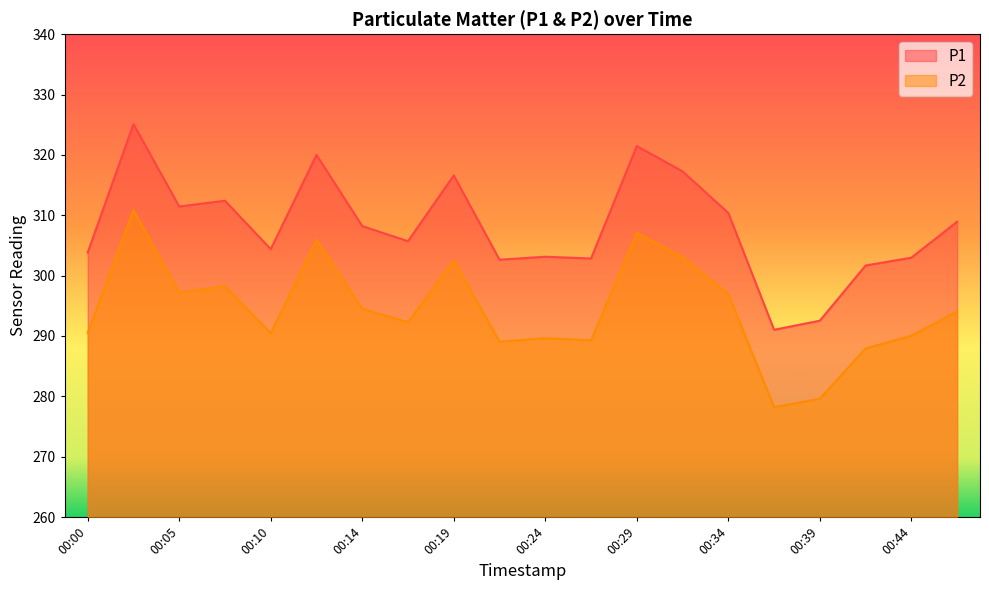

How many lines are shown in the chart?

2